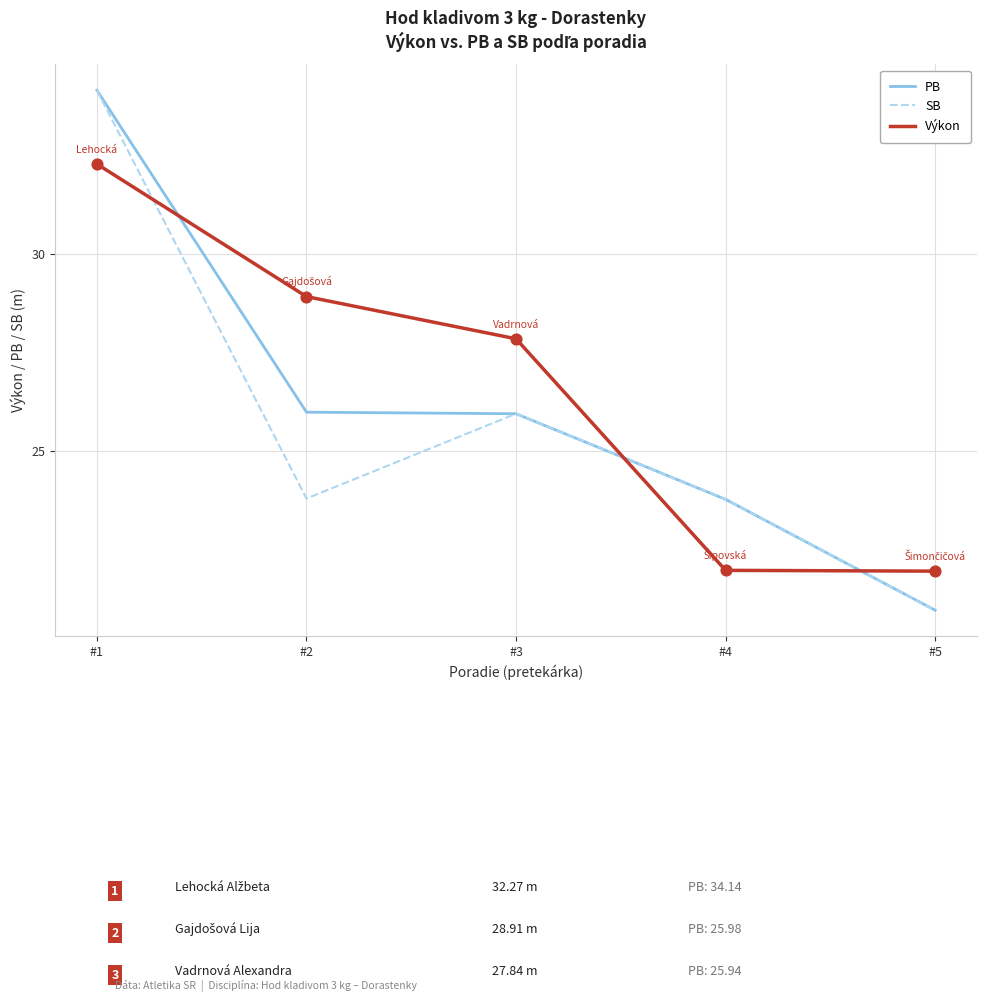

What is the spread (max minus min) of values at #1?

1.9